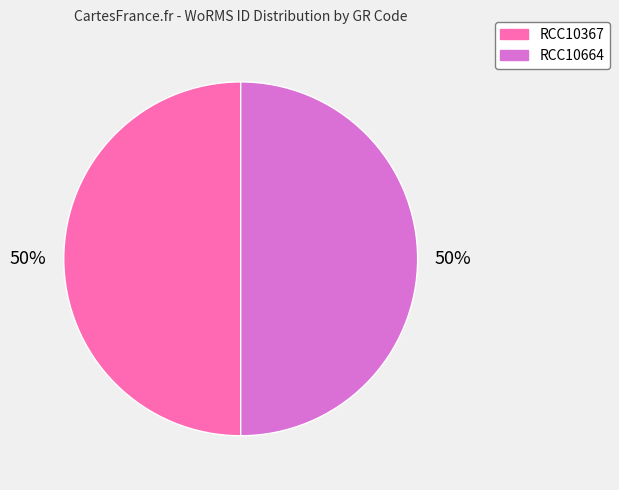

Combined, do RCC10367 and RCC10664 account for over 50%?

Yes